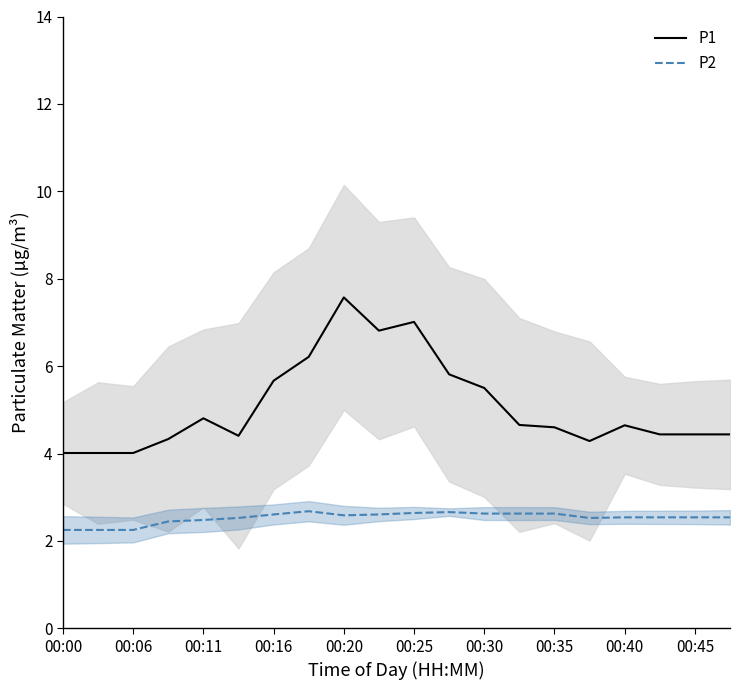

Which series has the largest total across all categories?

P1